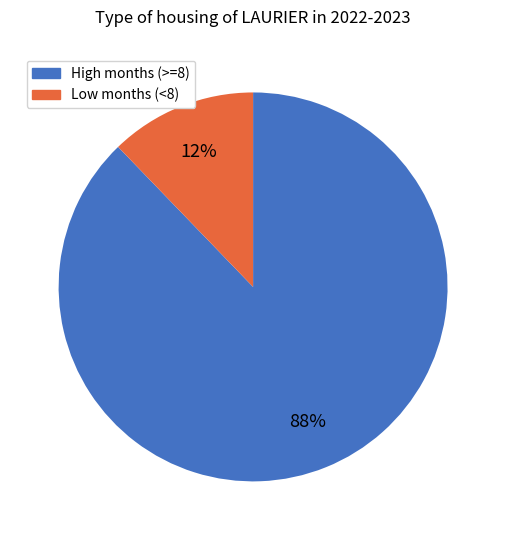

Is there a majority slice in this chart?

Yes